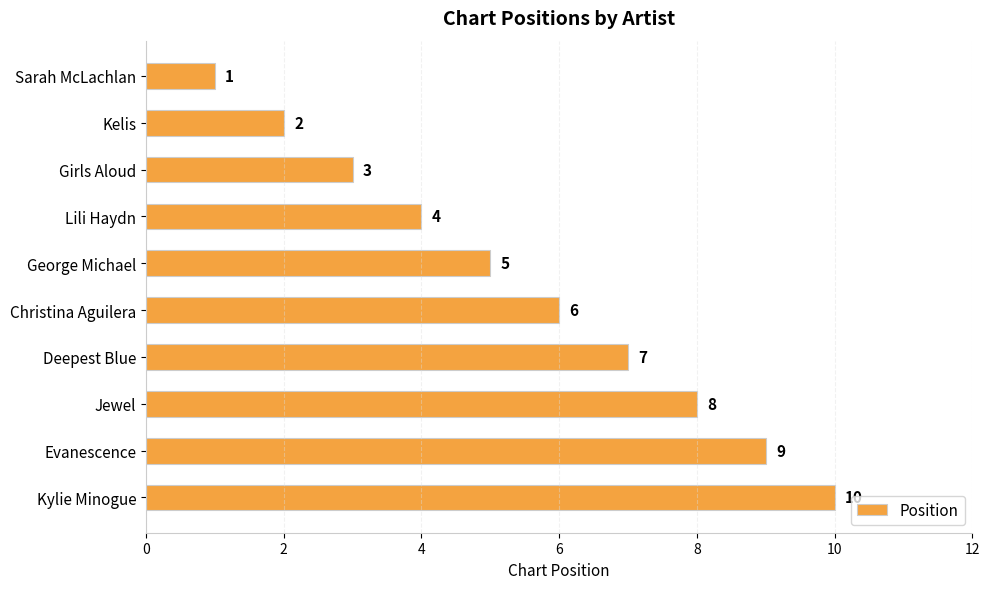

What is the minimum value shown in the chart?

1